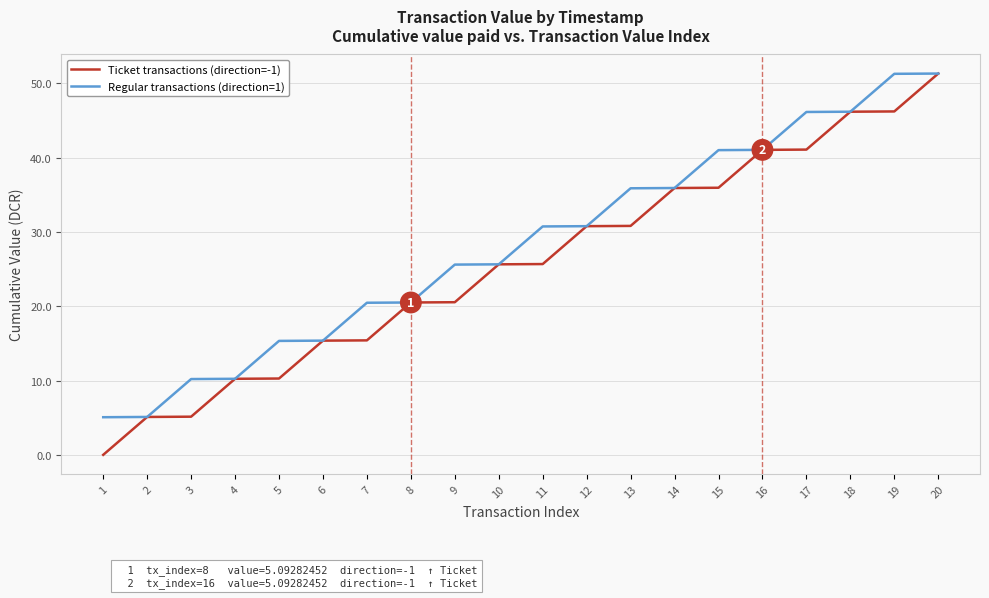

True or false: Regular transactions (direction=1) has a value of 15.8 at 14.

False